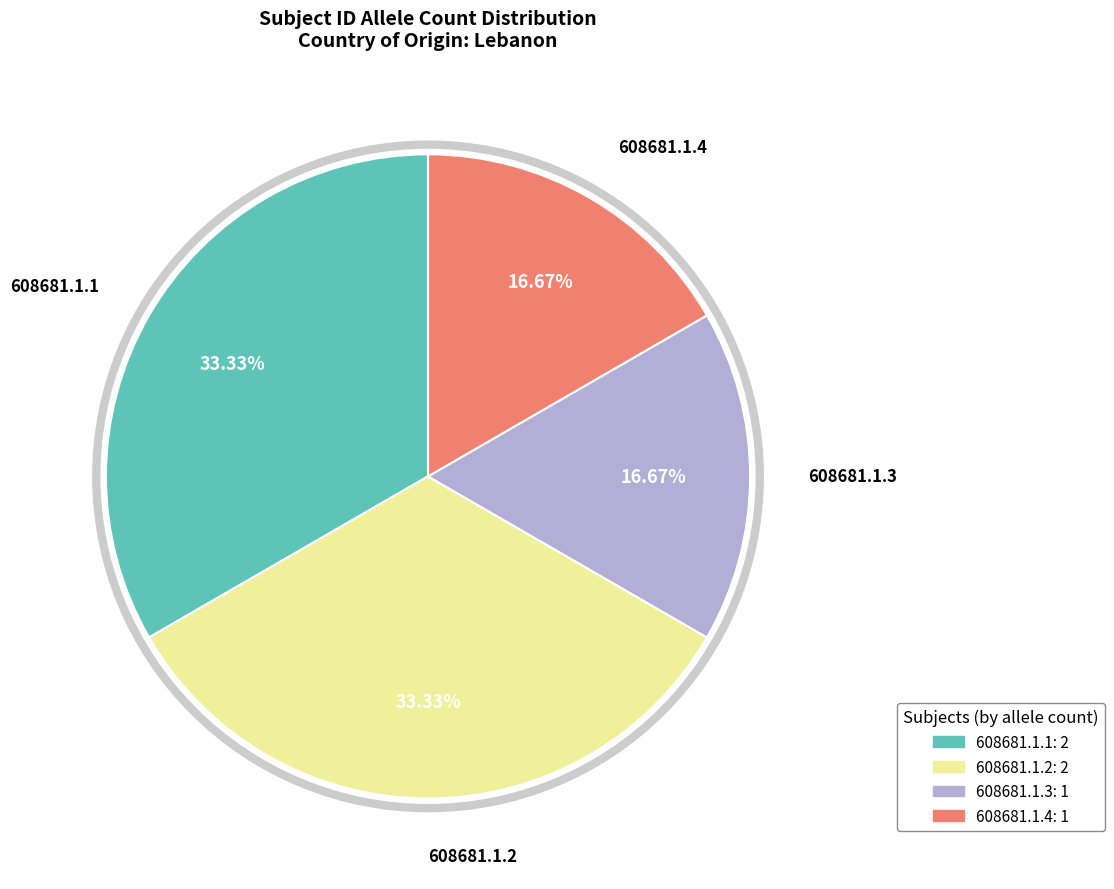

What percentage is the 608681.1.2 slice, to the nearest percent?

33%